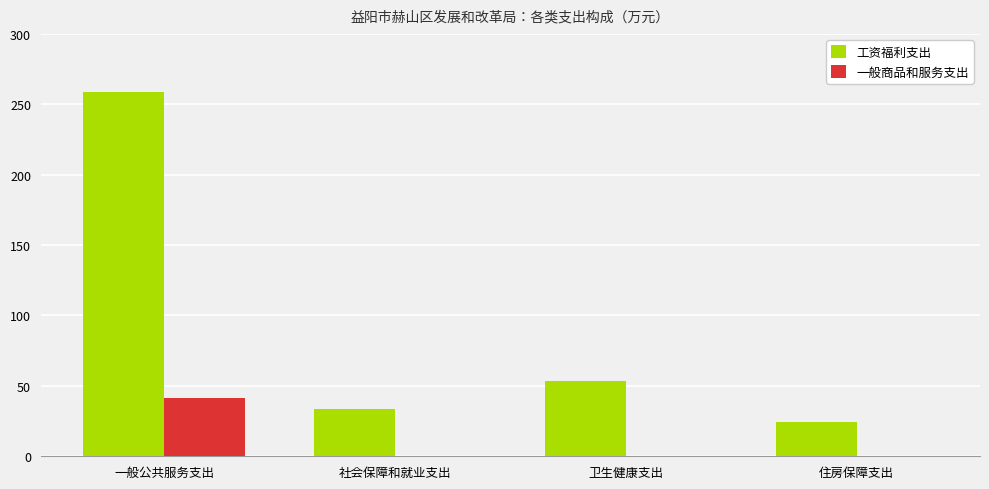

What is the total value across all series at 住房保障支出?

24.1